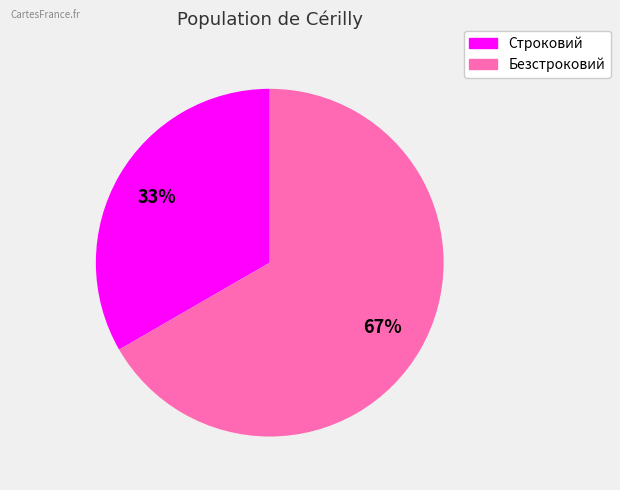

Which category accounts for the majority?

Безстроковий